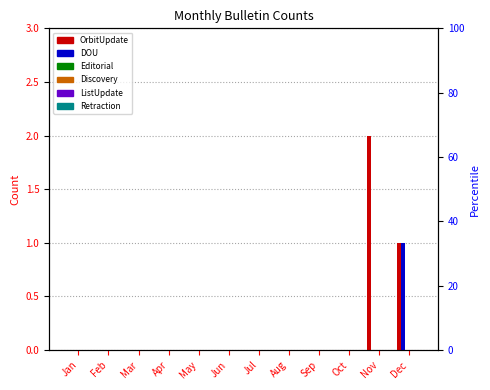

Reading right to left, transcribe all the data shown in this chart.

OrbitUpdate: Dec=1	Nov=2	Oct=0	Sep=0	Aug=0	Jul=0	Jun=0	May=0	Apr=0	Mar=0	Feb=0	Jan=0
DOU: Dec=1	Nov=0	Oct=0	Sep=0	Aug=0	Jul=0	Jun=0	May=0	Apr=0	Mar=0	Feb=0	Jan=0
Editorial: Dec=0	Nov=0	Oct=0	Sep=0	Aug=0	Jul=0	Jun=0	May=0	Apr=0	Mar=0	Feb=0	Jan=0
Discovery: Dec=0	Nov=0	Oct=0	Sep=0	Aug=0	Jul=0	Jun=0	May=0	Apr=0	Mar=0	Feb=0	Jan=0
ListUpdate: Dec=0	Nov=0	Oct=0	Sep=0	Aug=0	Jul=0	Jun=0	May=0	Apr=0	Mar=0	Feb=0	Jan=0
Retraction: Dec=0	Nov=0	Oct=0	Sep=0	Aug=0	Jul=0	Jun=0	May=0	Apr=0	Mar=0	Feb=0	Jan=0